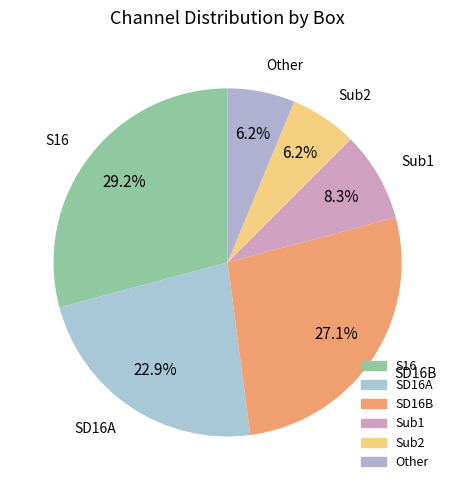

Count the number of slices in the pie.

6